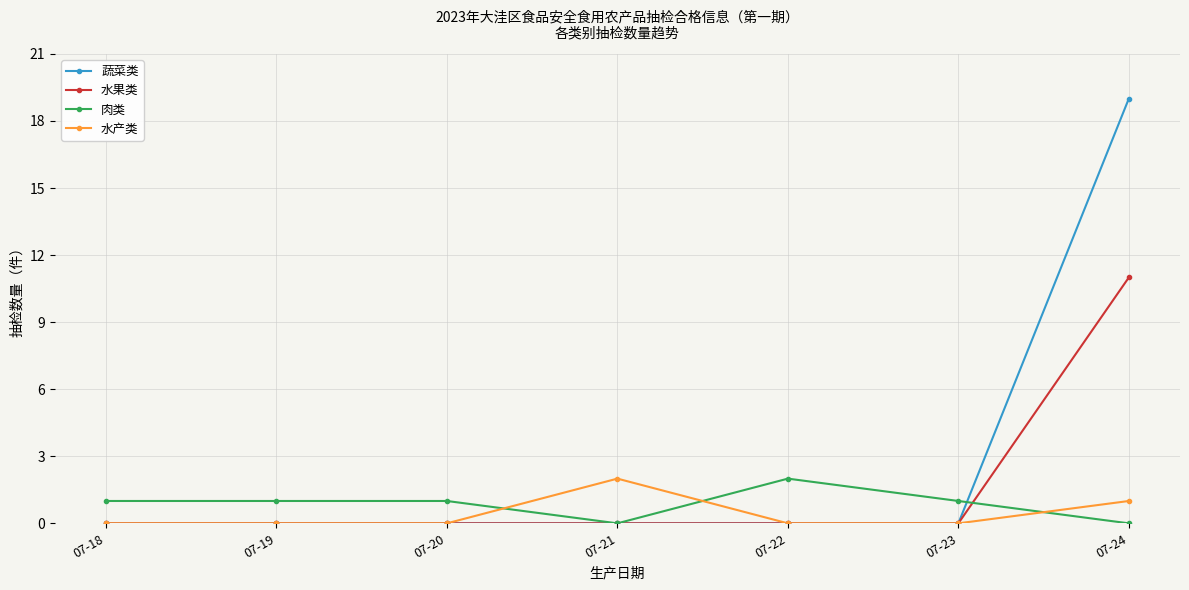

What is the greatest value displayed?

19